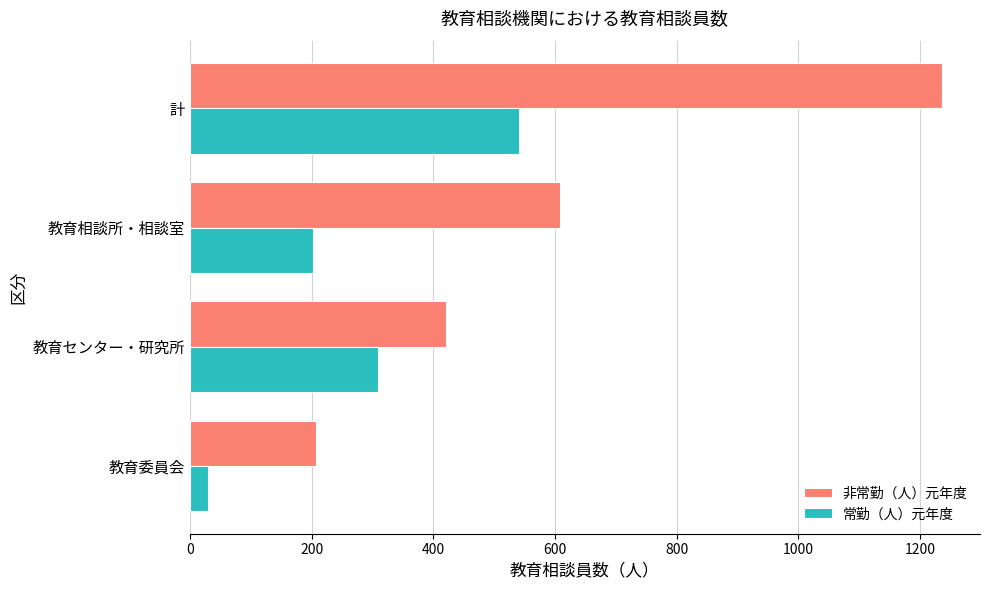

Between 教育相談所・相談室 and 計, which series saw the biggest shift?

非常勤（人）元年度